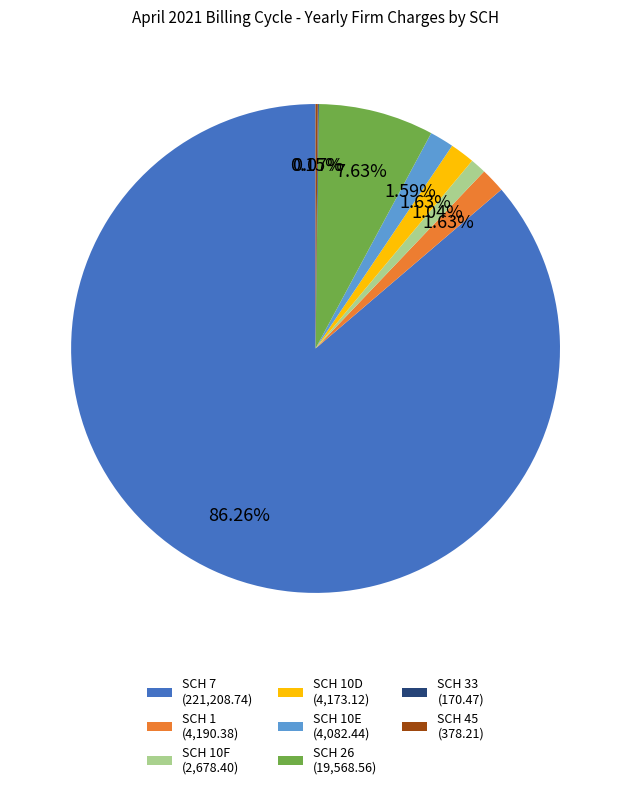

Combined, do SCH 26 (19,568.56) and SCH 10F (2,678.40) account for over 50%?

No